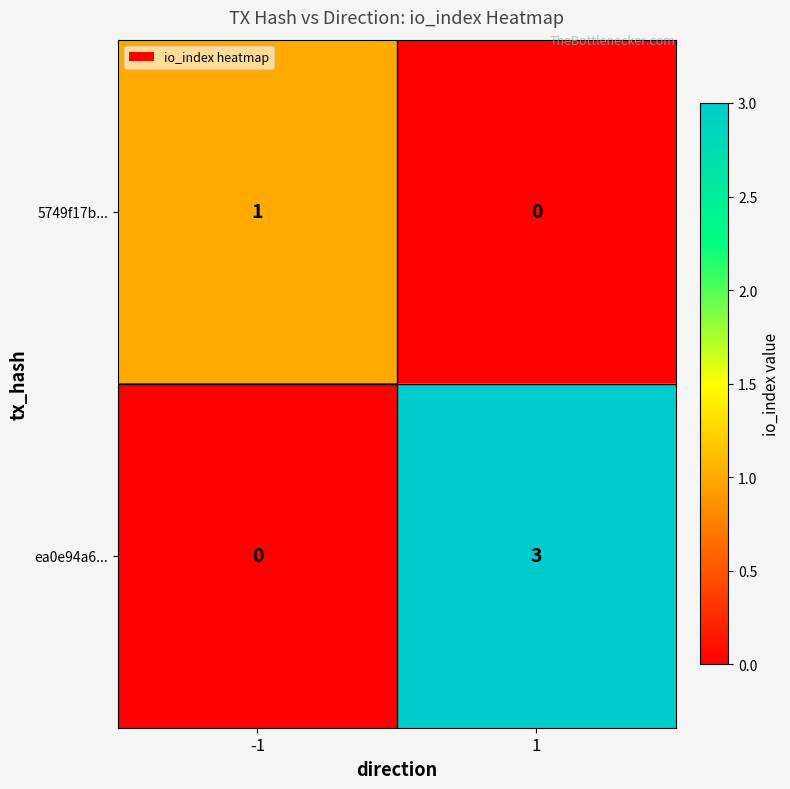

Which series changed the most between -1 and 1?

ea0e94a6...